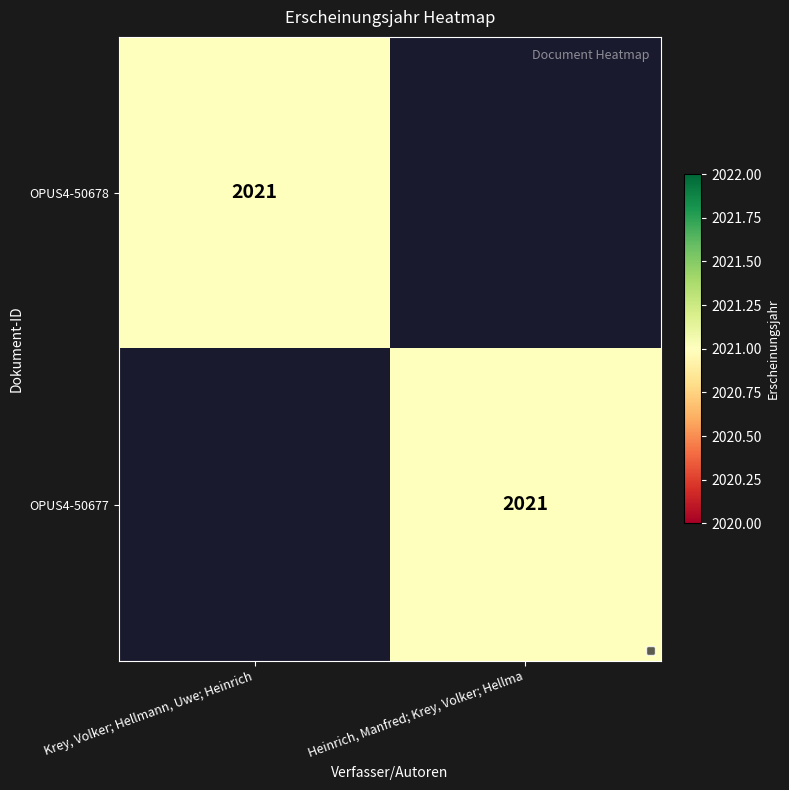

Is it true that OPUS4-50677 equals 3042 at Heinrich, Manfred; Krey, Volker; Hellma?

False